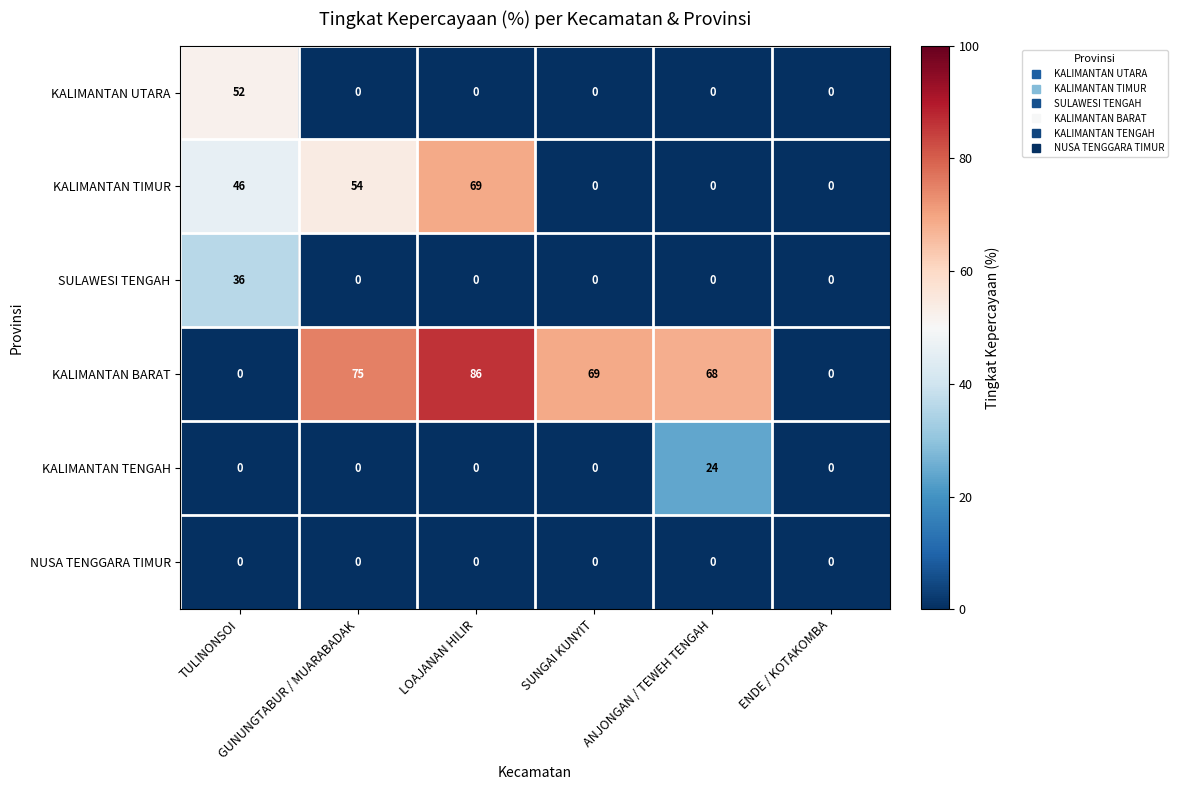

Rank the series by their maximum value, from lowest to highest.

NUSA TENGGARA TIMUR, KALIMANTAN TENGAH, SULAWESI TENGAH, KALIMANTAN UTARA, KALIMANTAN TIMUR, KALIMANTAN BARAT